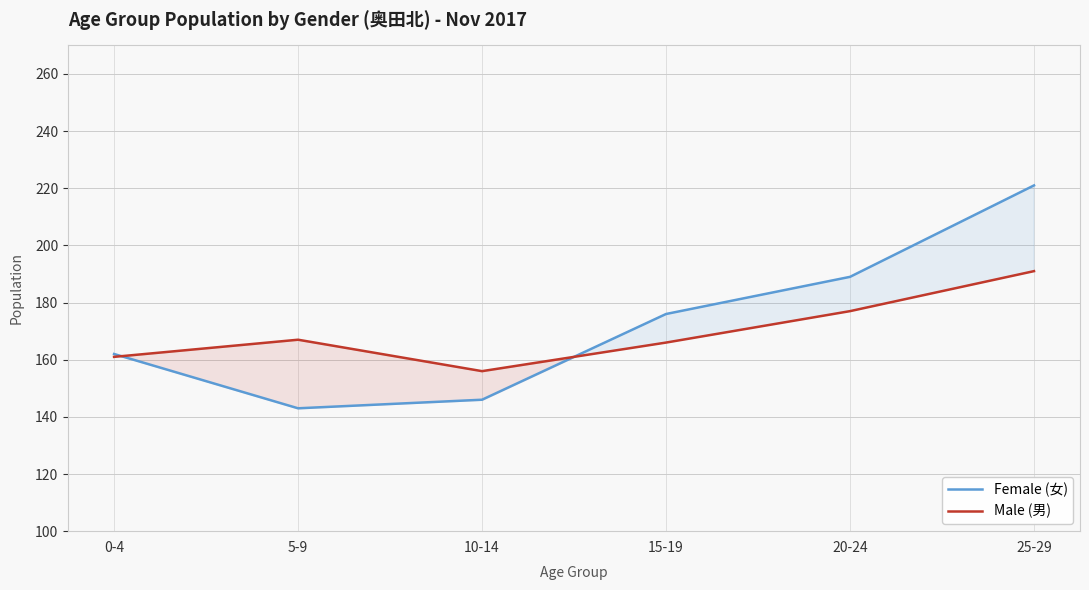

Reading right to left, extract all data points from this chart.

Female (女): 221	189	176	146	143	162
Male (男): 191	177	166	156	167	161